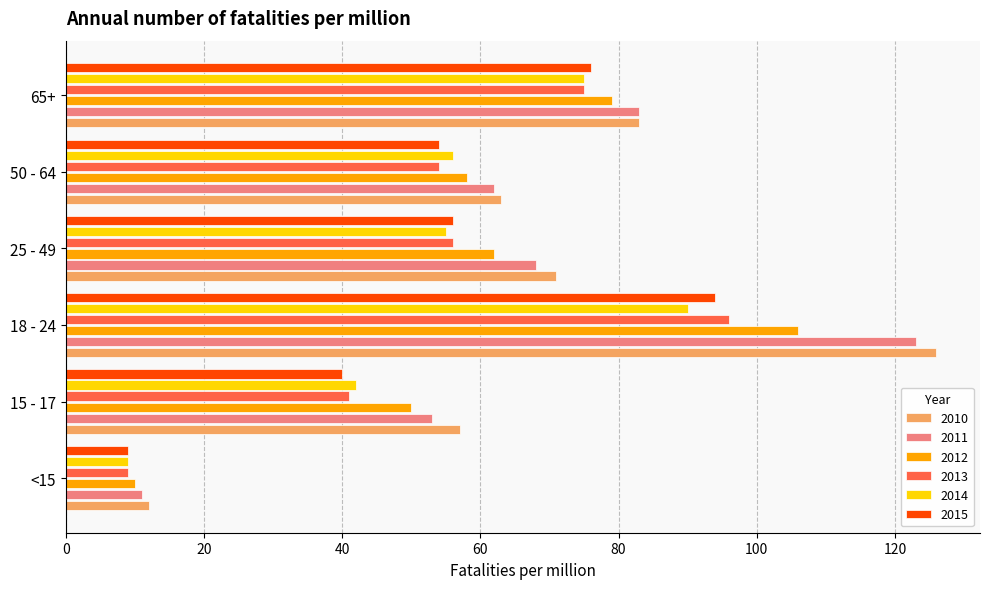

At which label does 2014 reach its peak?

18 - 24